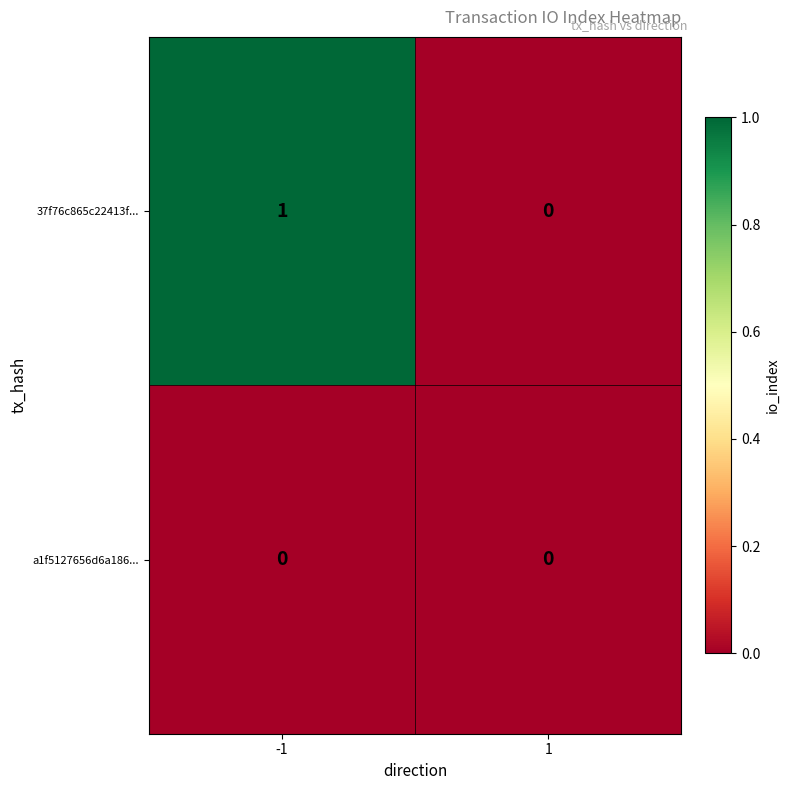

Which series changed the most between -1 and 1?

37f76c865c22413f...